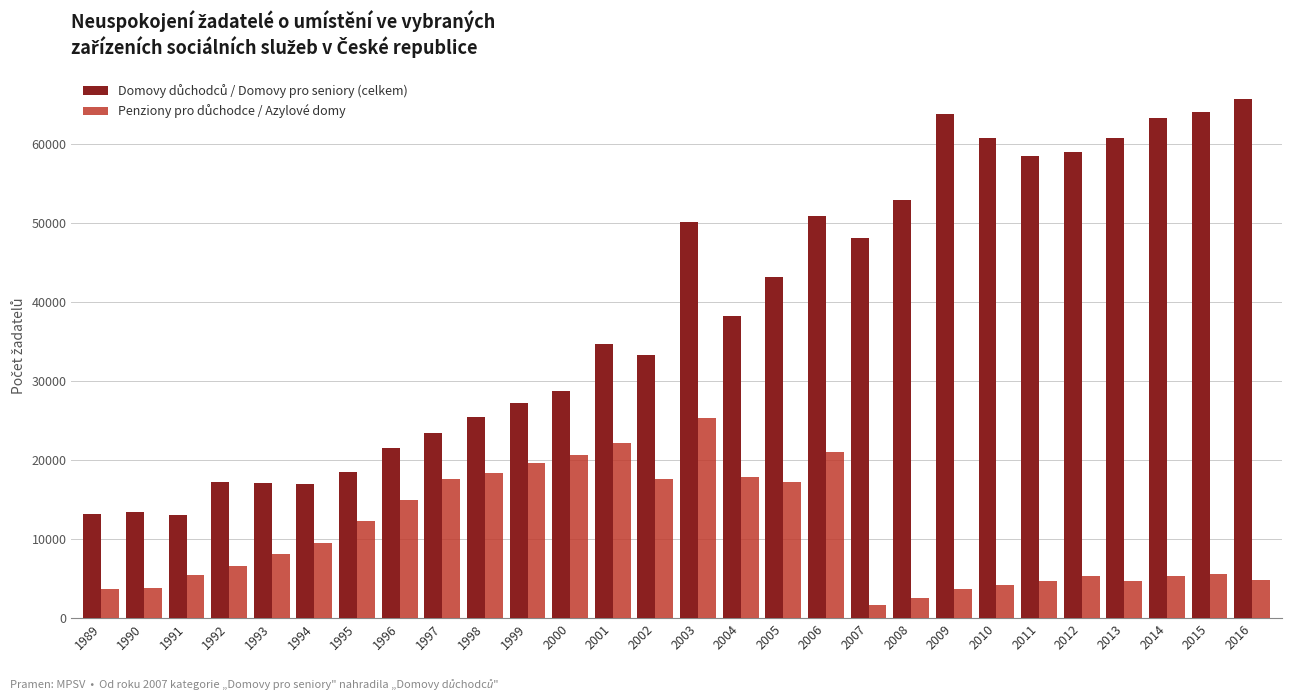

At which category is the sum across all series the highest?

2003